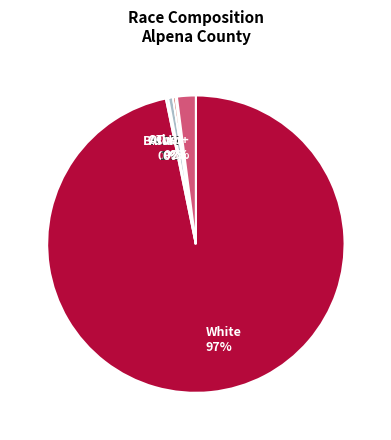

Which category accounts for the majority?

White 97%